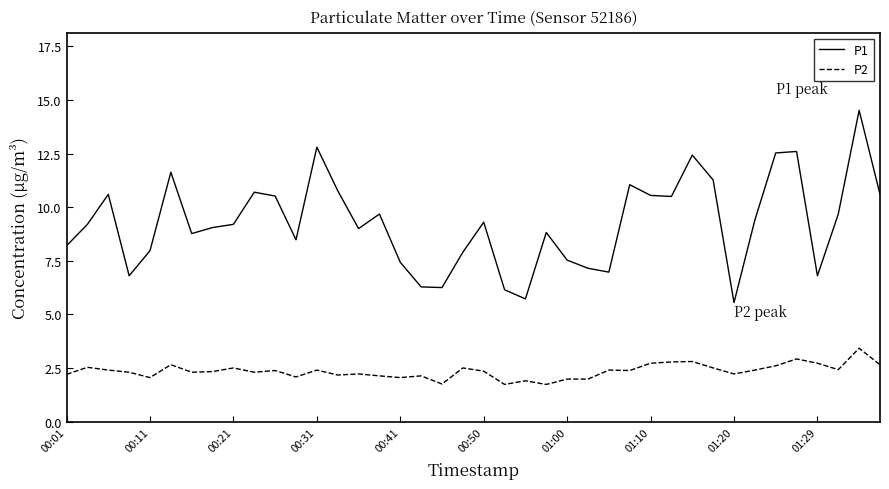

Which series has the largest total across all categories?

P1